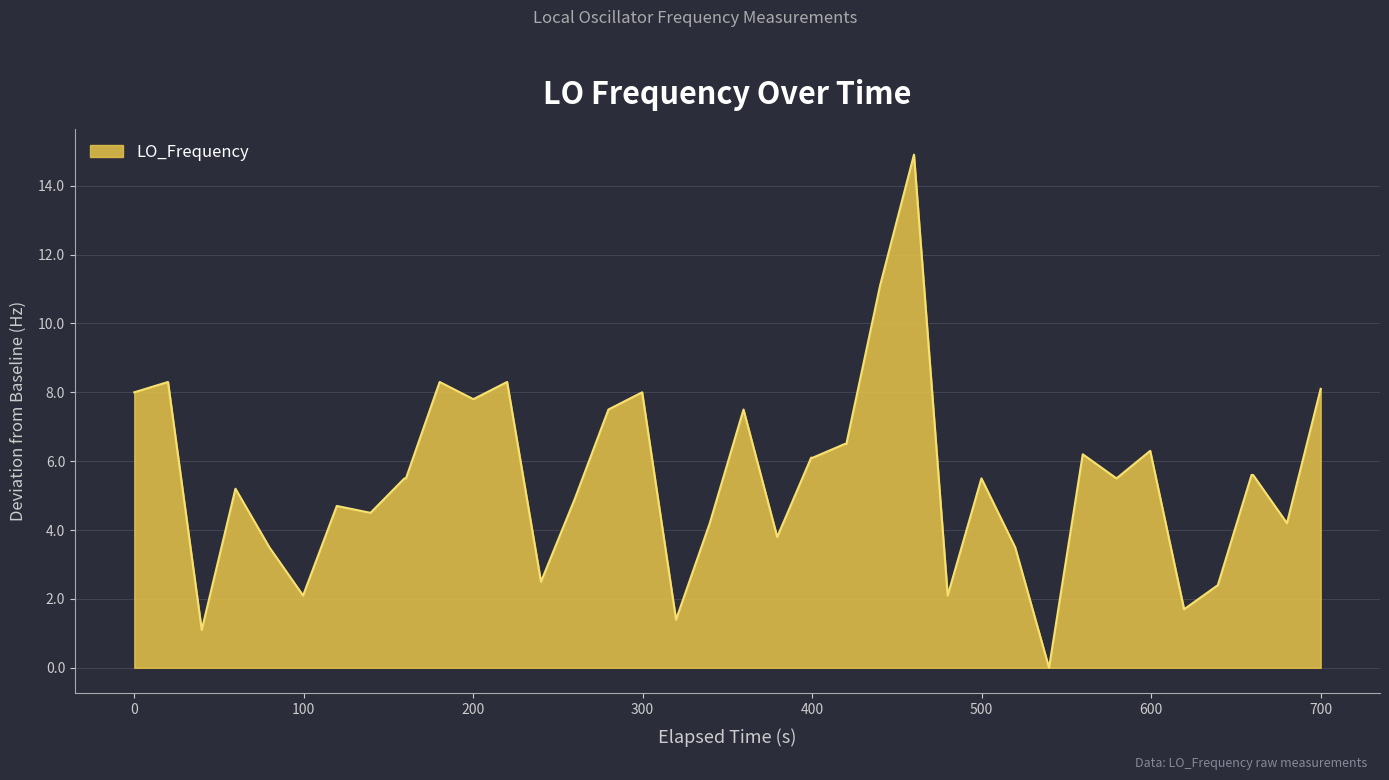

What is the maximum value shown in the chart?

14.9